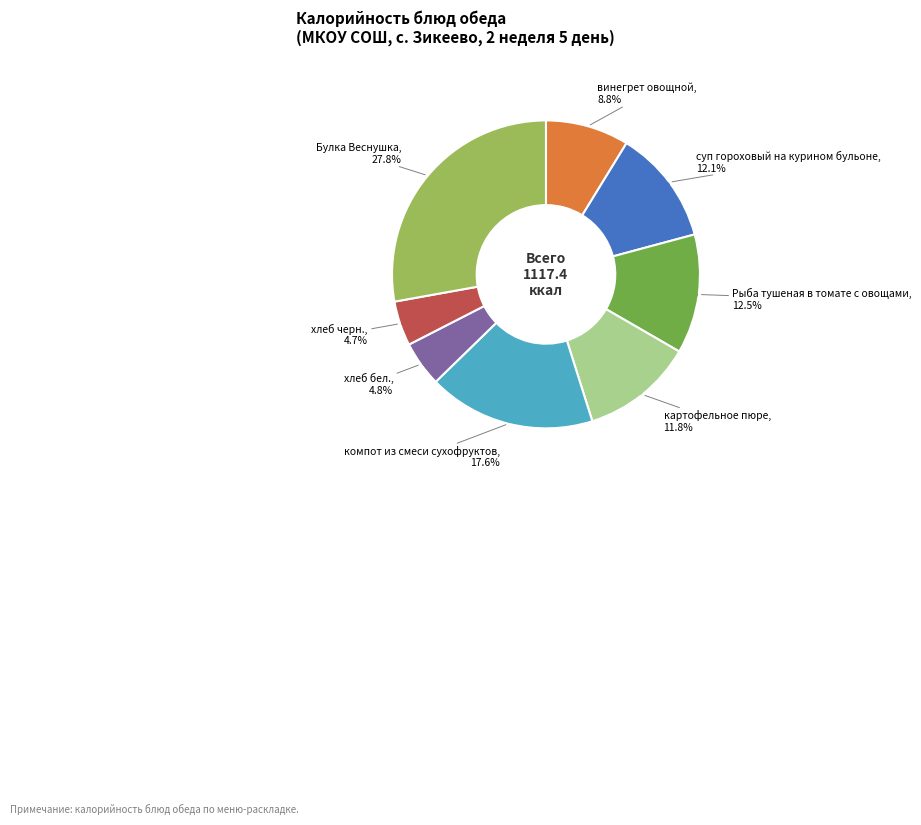

Count the number of slices in the pie.

8